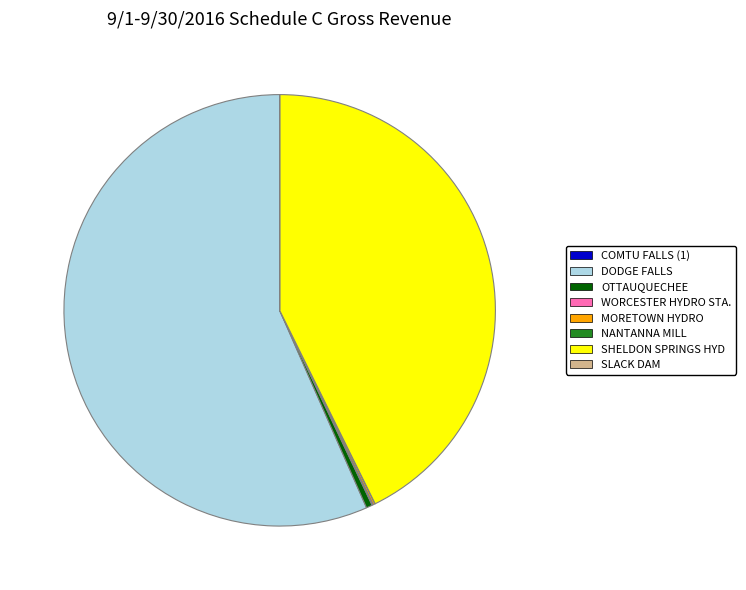

The SHELDON SPRINGS HYD slice represents 28% of the pie. True or false?

False